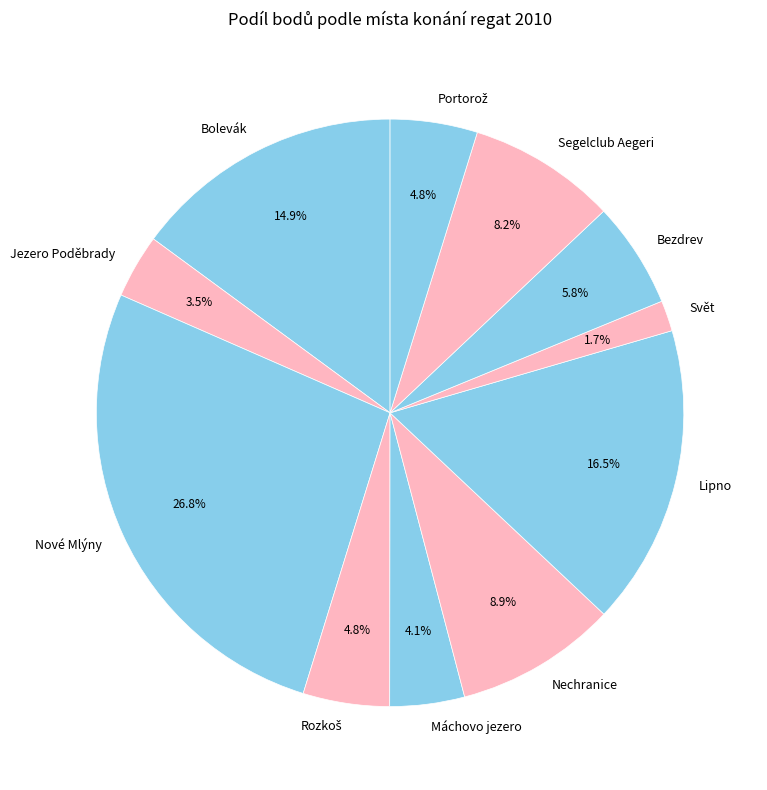

Which category has the biggest portion of the pie?

Nové Mlýny